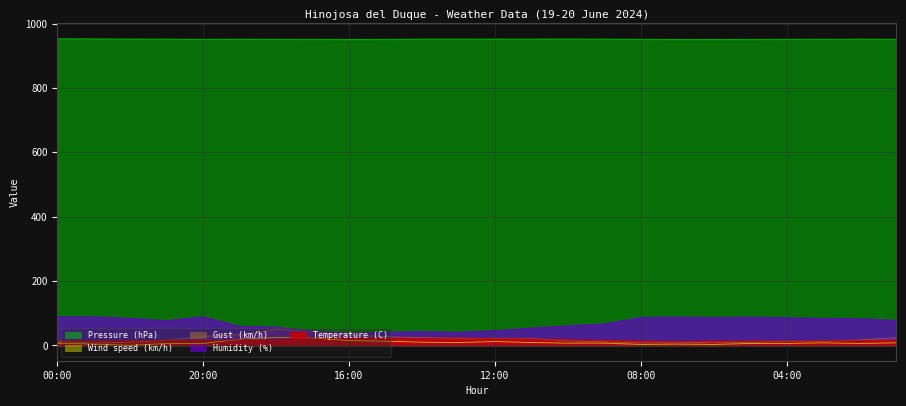

The Temperature (C) series shows 20.9 at 23:00. True or false?

False